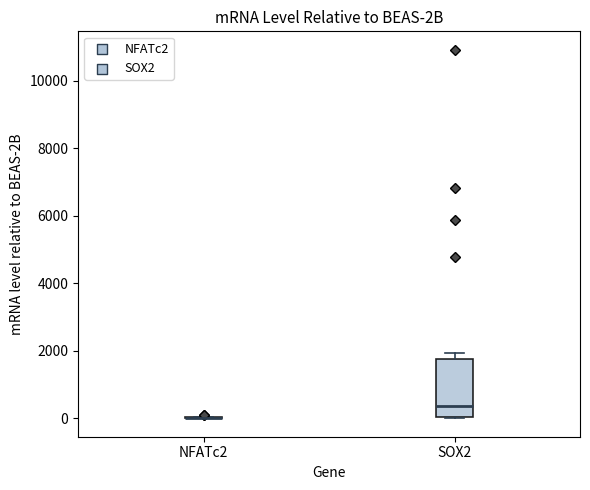

Which box is the tallest, from its lower edge to its upper edge?

SOX2